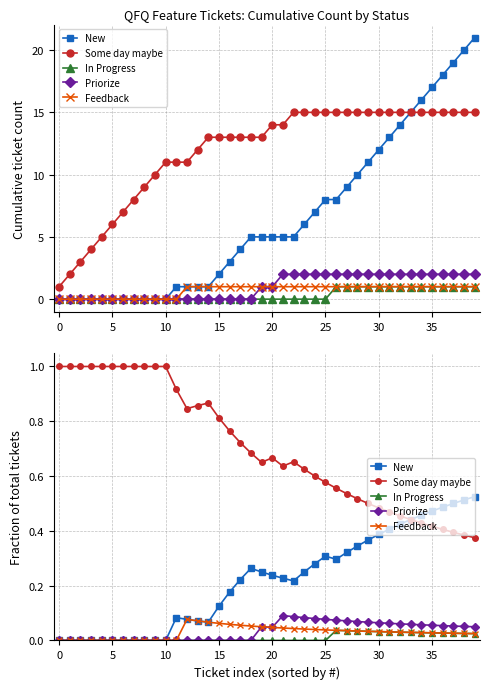

What is the label of the 7th point from the right?

33